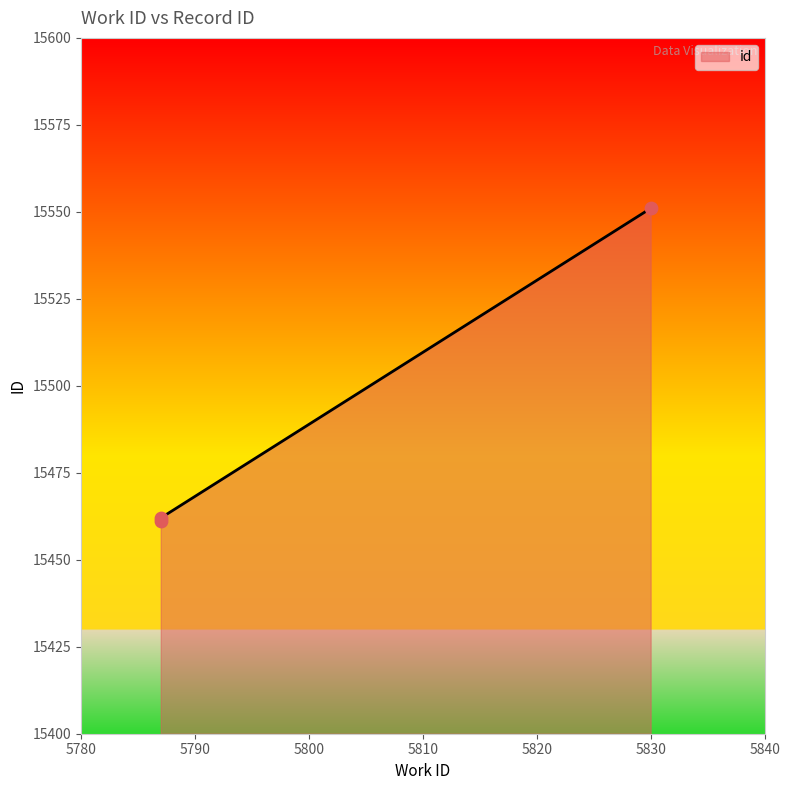

Which has a higher value, 5787 or 5787?

5787